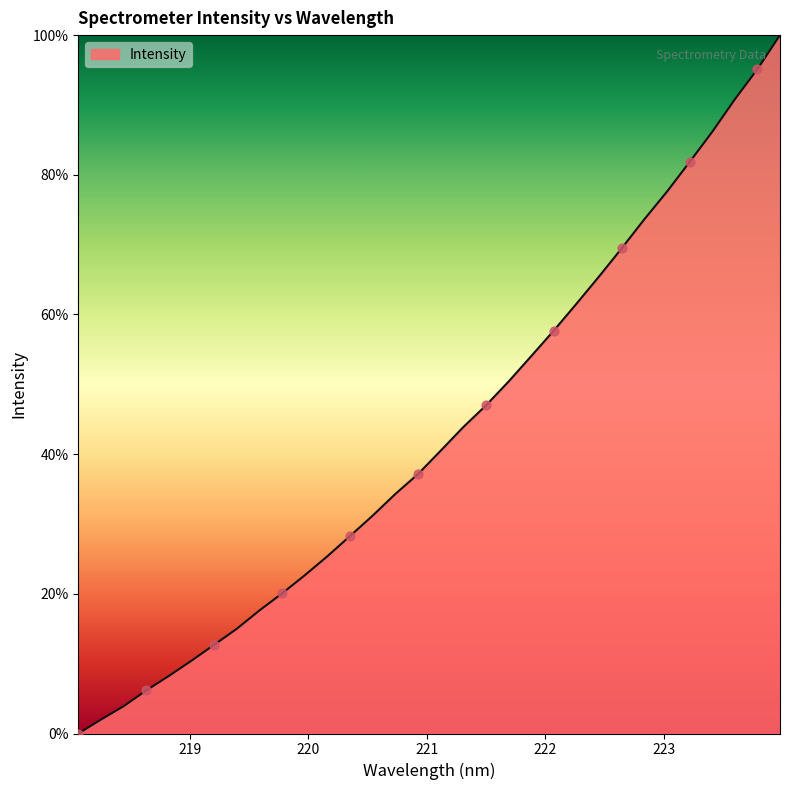

What is the greatest value displayed?

100.0